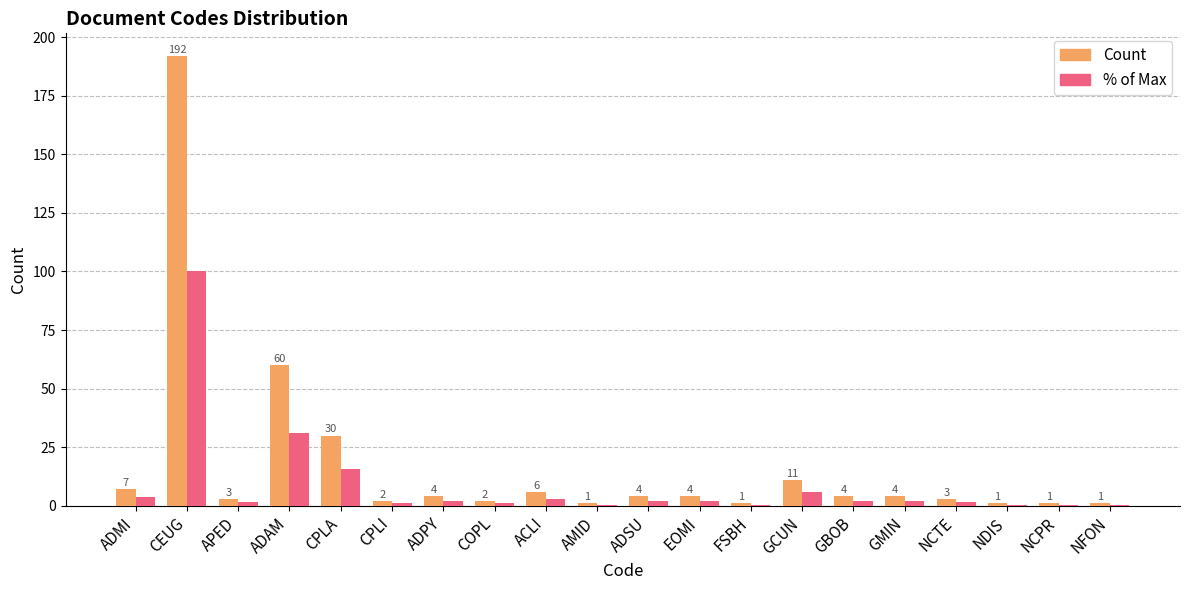

At which category is the sum across all series the highest?

CEUG